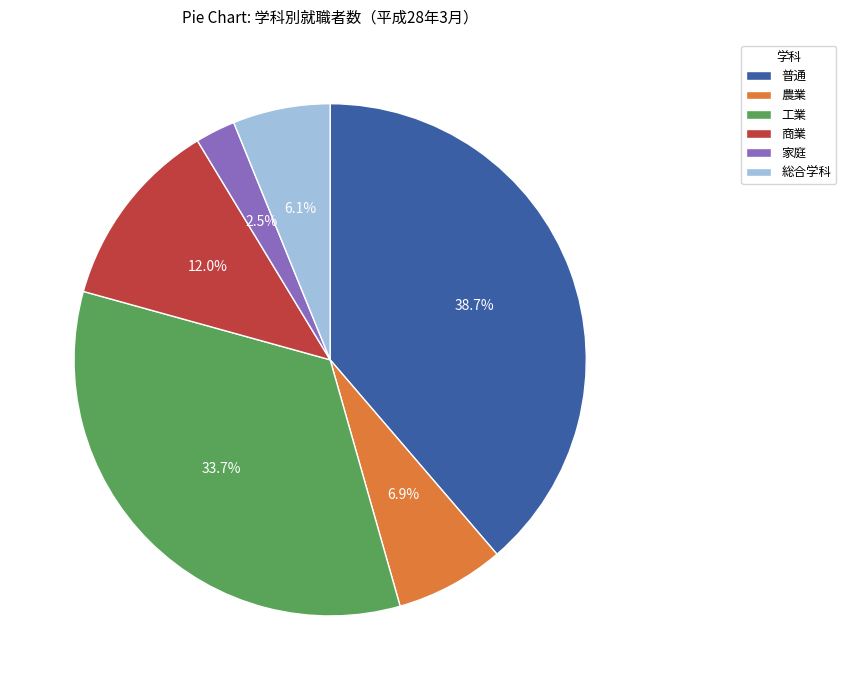

Is it true that 総合学科 is 6% of the pie?

True